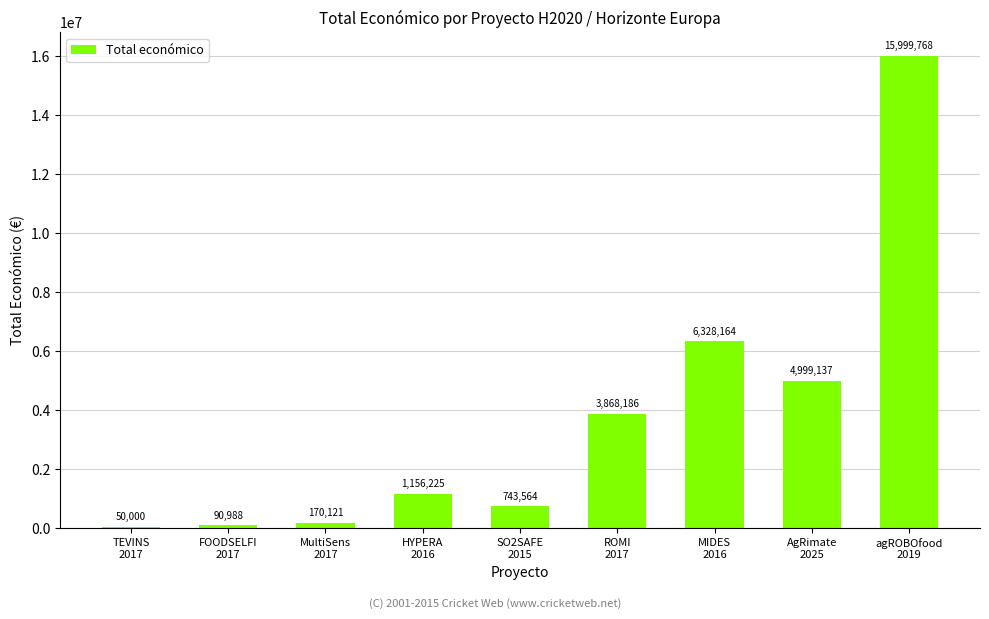

How many categories are shown in the chart?

9